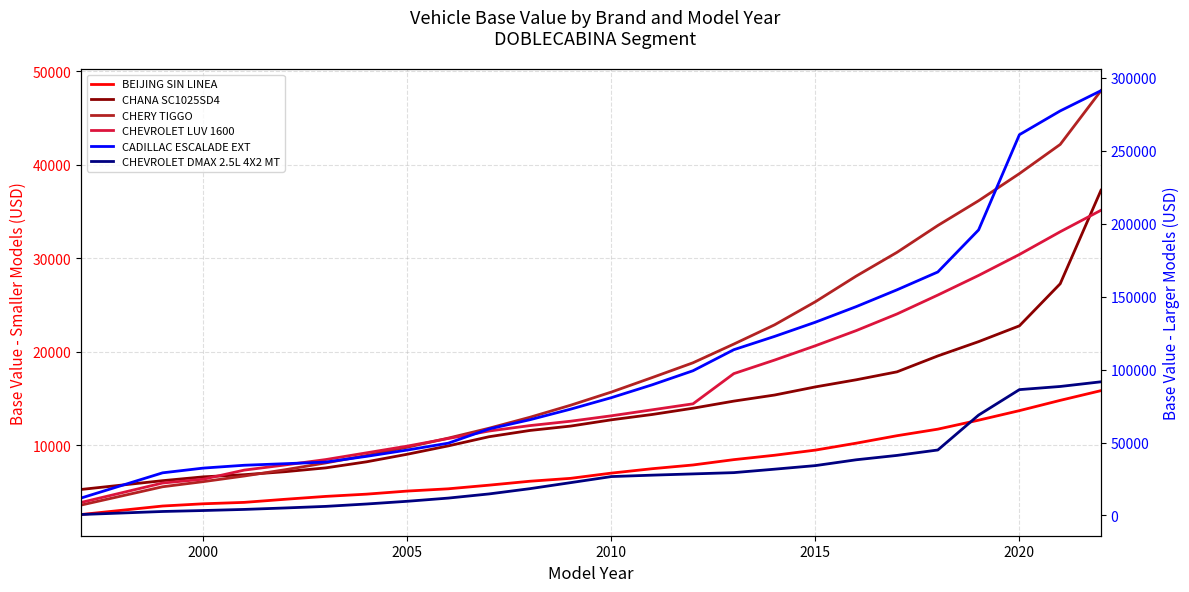

True or false: CHANA SC1025SD4 and CHEVROLET LUV 1600 cross at least once.

True